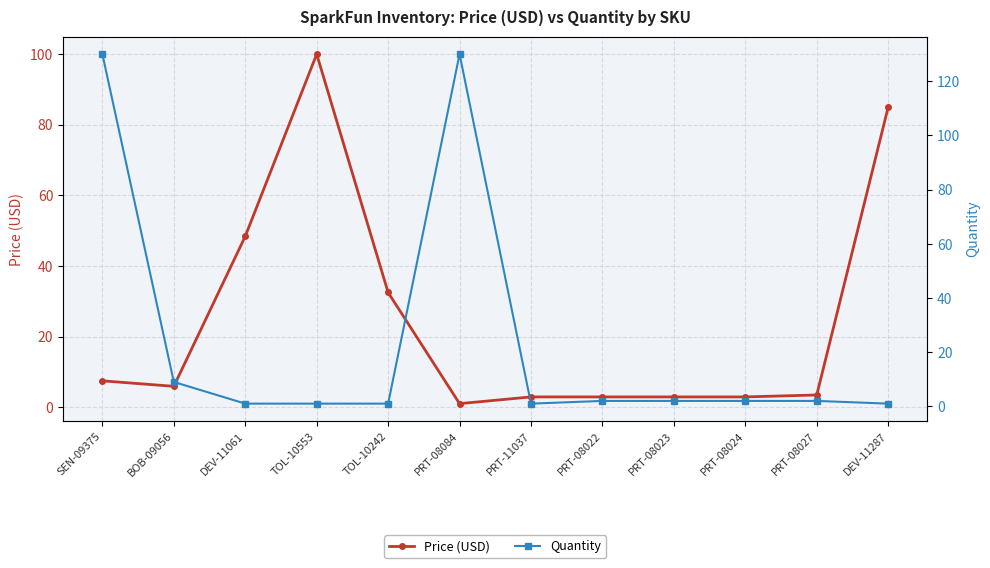

True or false: Quantity has more than 2 points higher than both neighbors.

False